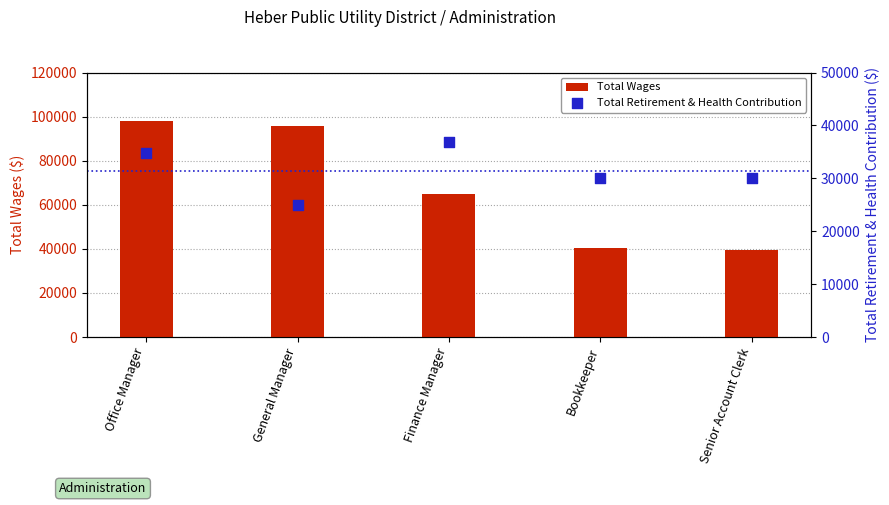

What is the total value across all series at Senior Account Clerk?

69653